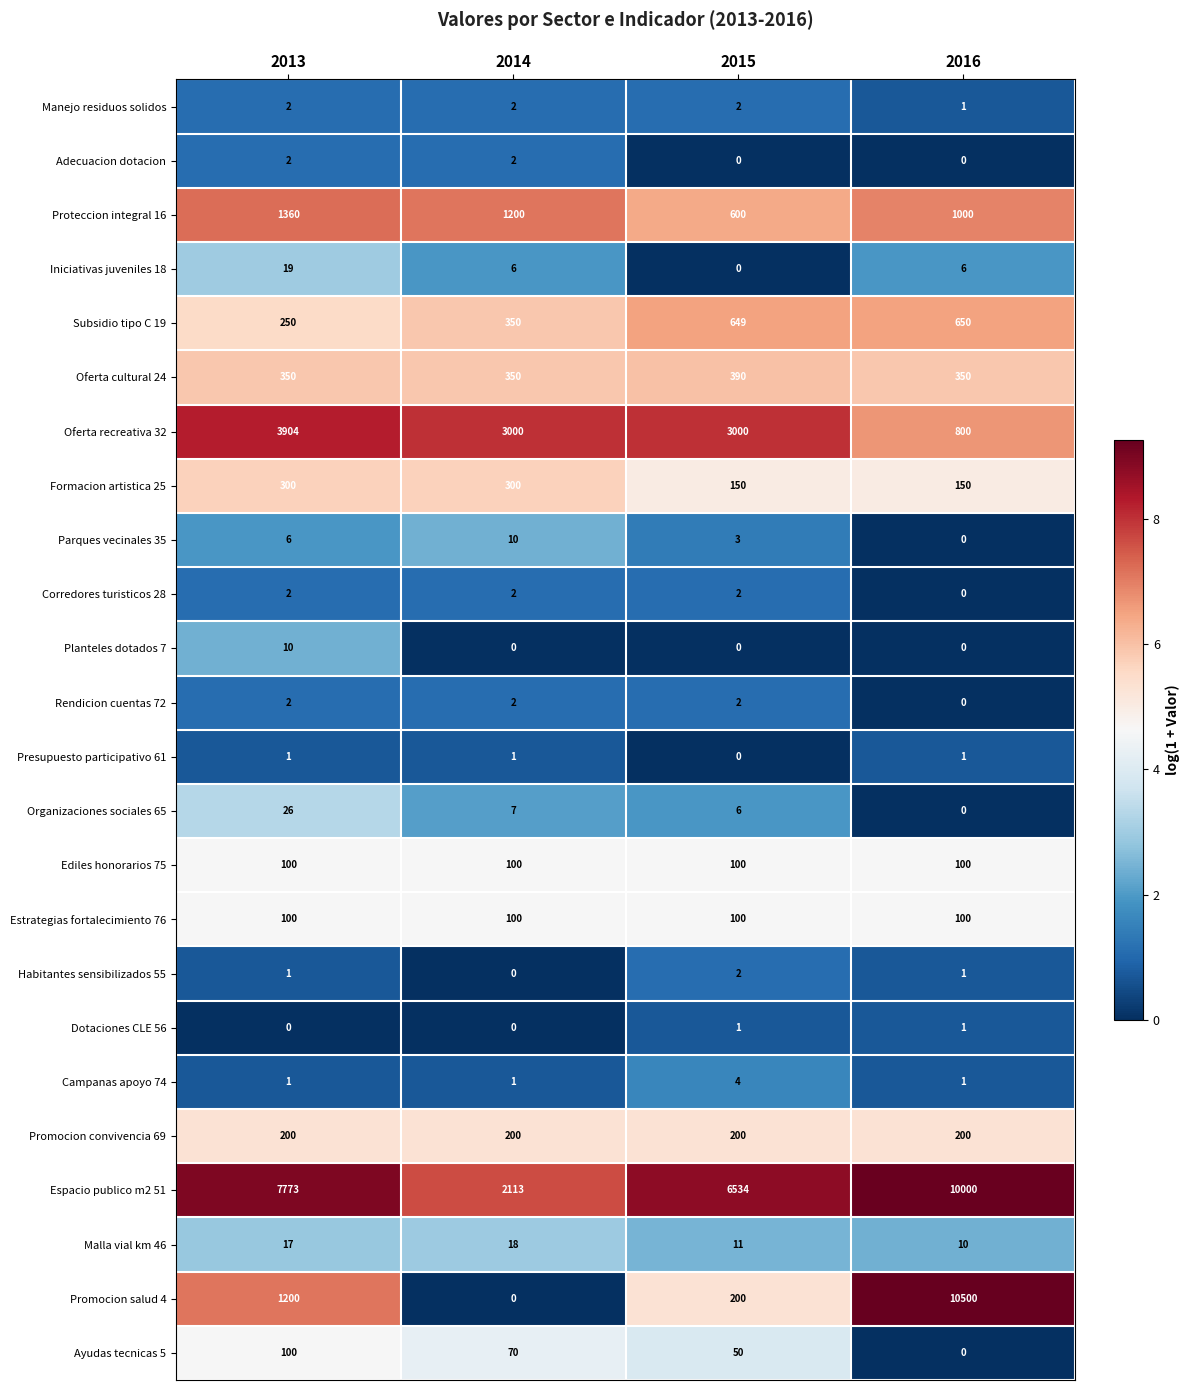

Is it true that Ayudas tecnicas 5 equals 171 at 2013?

False